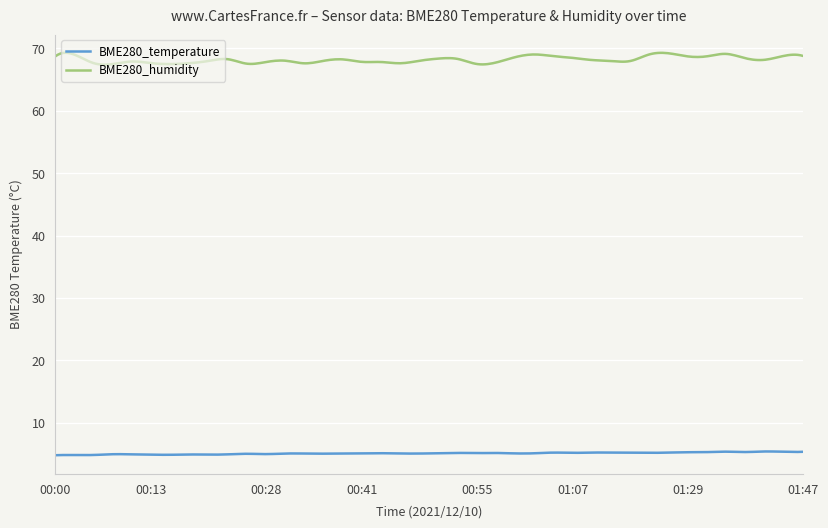

In BME280_temperature, how many points are lower than both neighbors (excluding endpoints)?

13